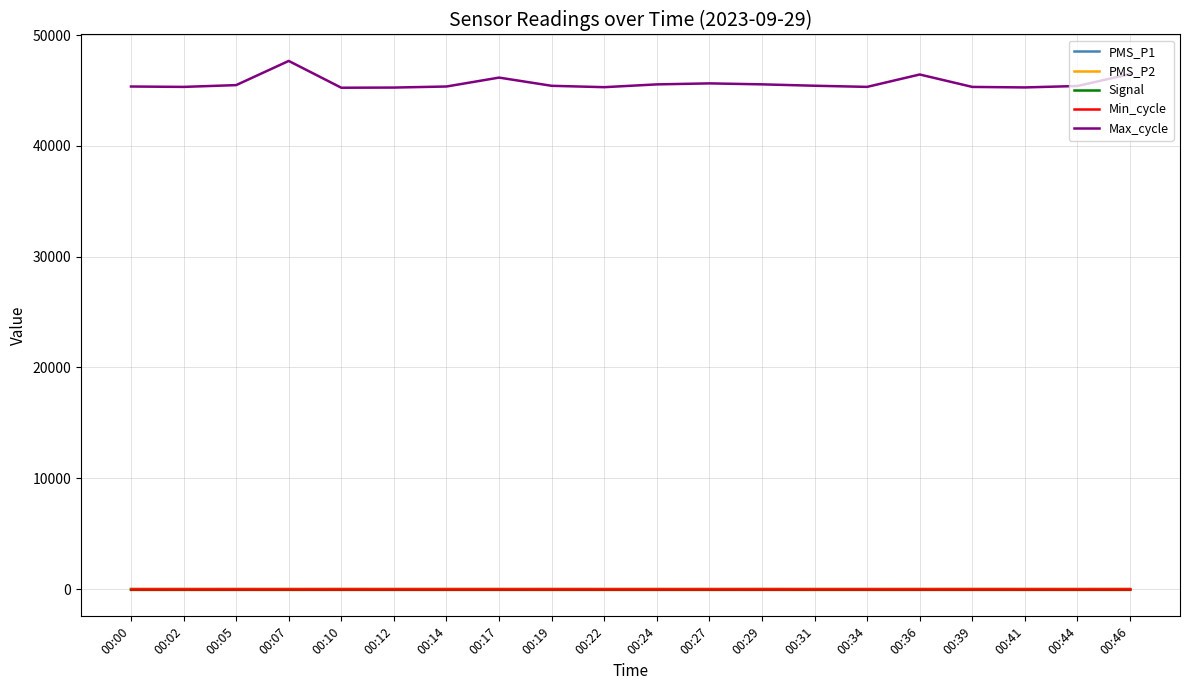

Which label corresponds to the largest value in the chart?

00:07